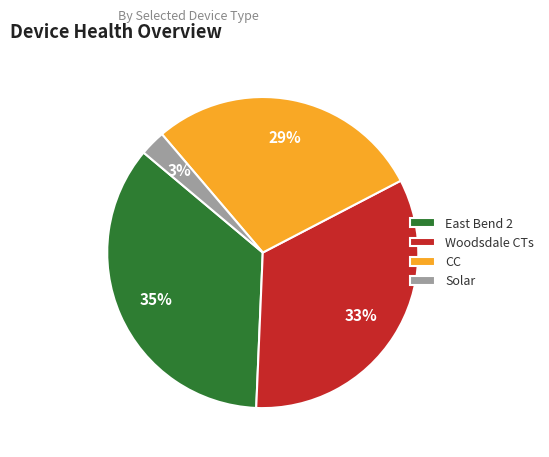

True or false: Solar accounts for 3% of the total.

True